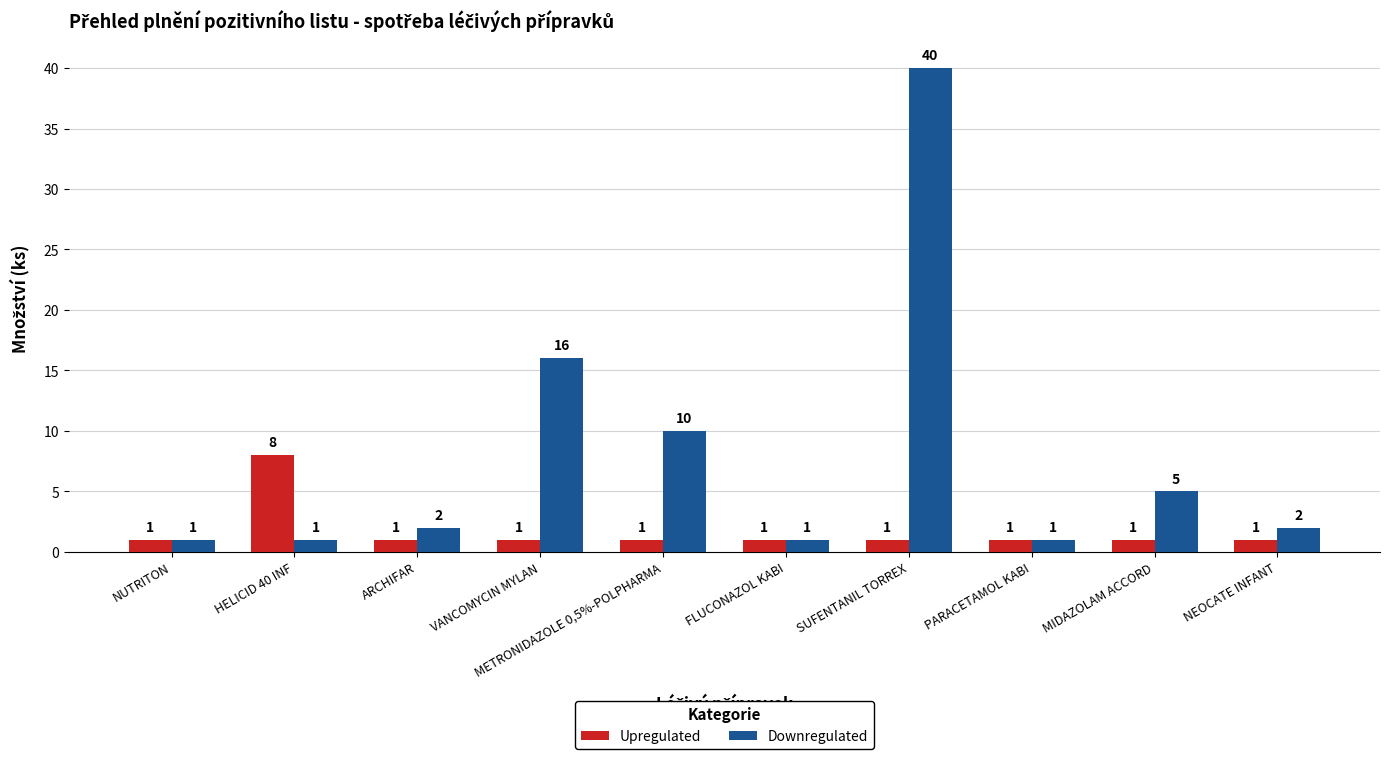

What are all the series names shown in the legend?

Upregulated, Downregulated